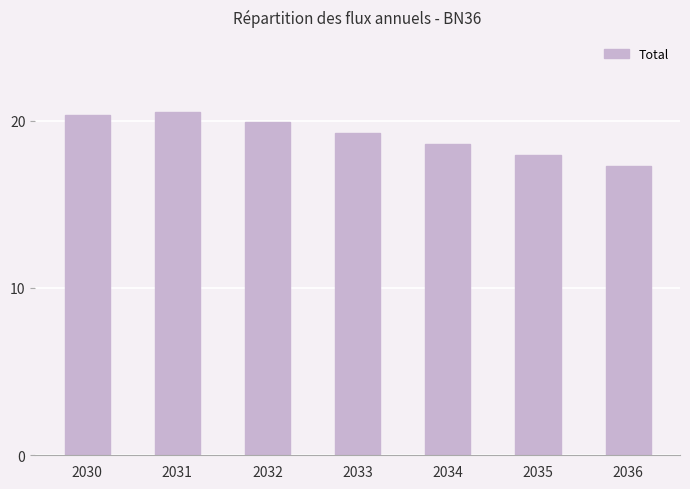

What is the value of the 5th bar from the left?

18.6